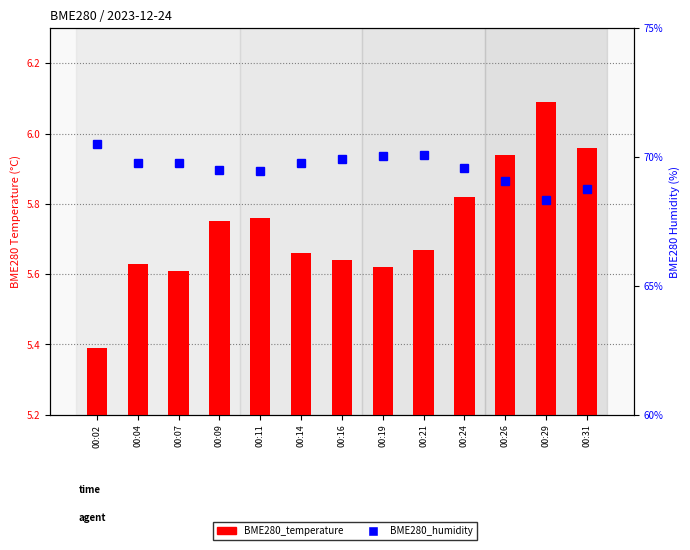

Rank the series by their maximum value, from lowest to highest.

BME280_temperature, BME280_humidity